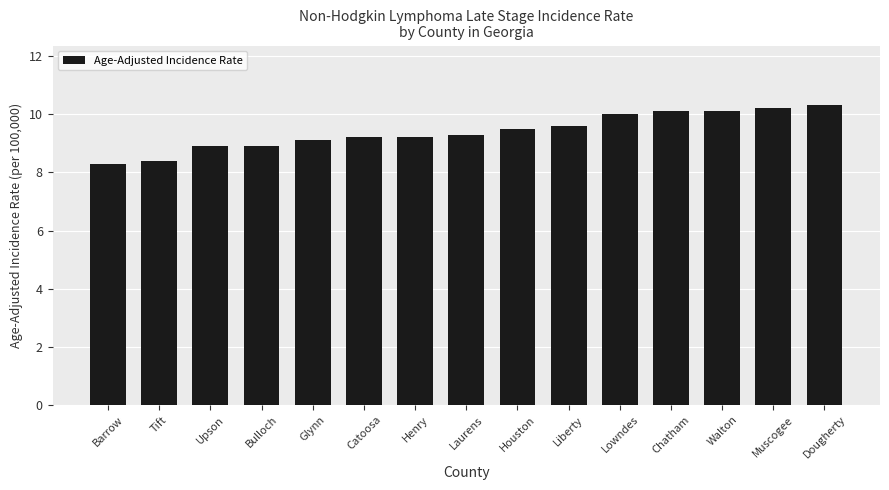

Is it true that the value at Upson is 14.5?

False